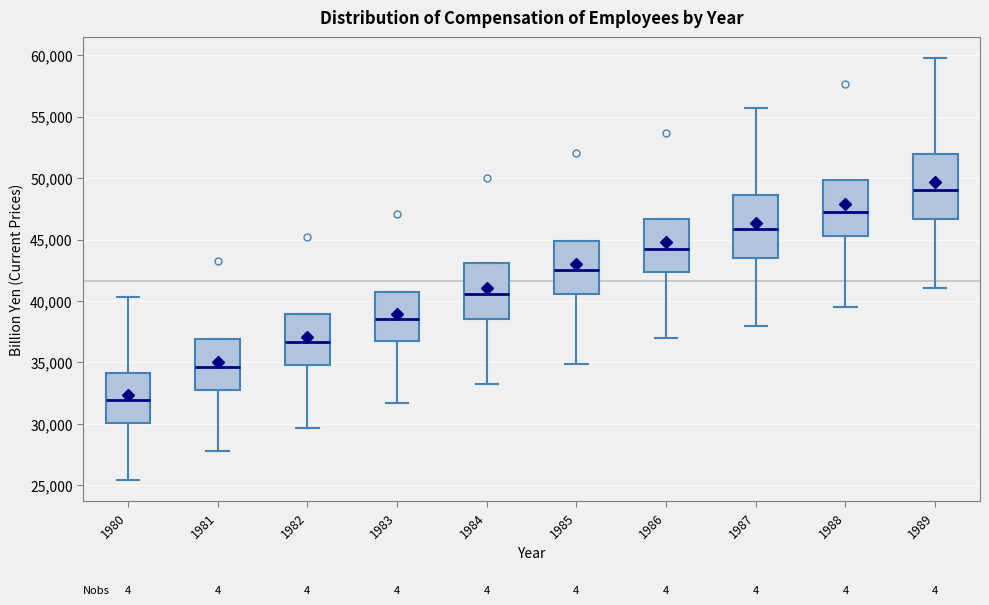

Where is the upper edge of the box at x = 1989 on the y-axis? The values are not printed on the chart, so give them approximately, as read against the axis.

52000